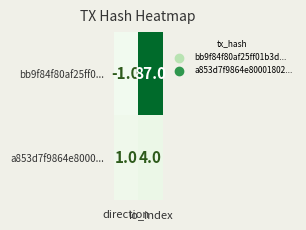

At direction, list the series in order from smallest to largest.

bb9f84f80af25ff0..., a853d7f9864e8000...